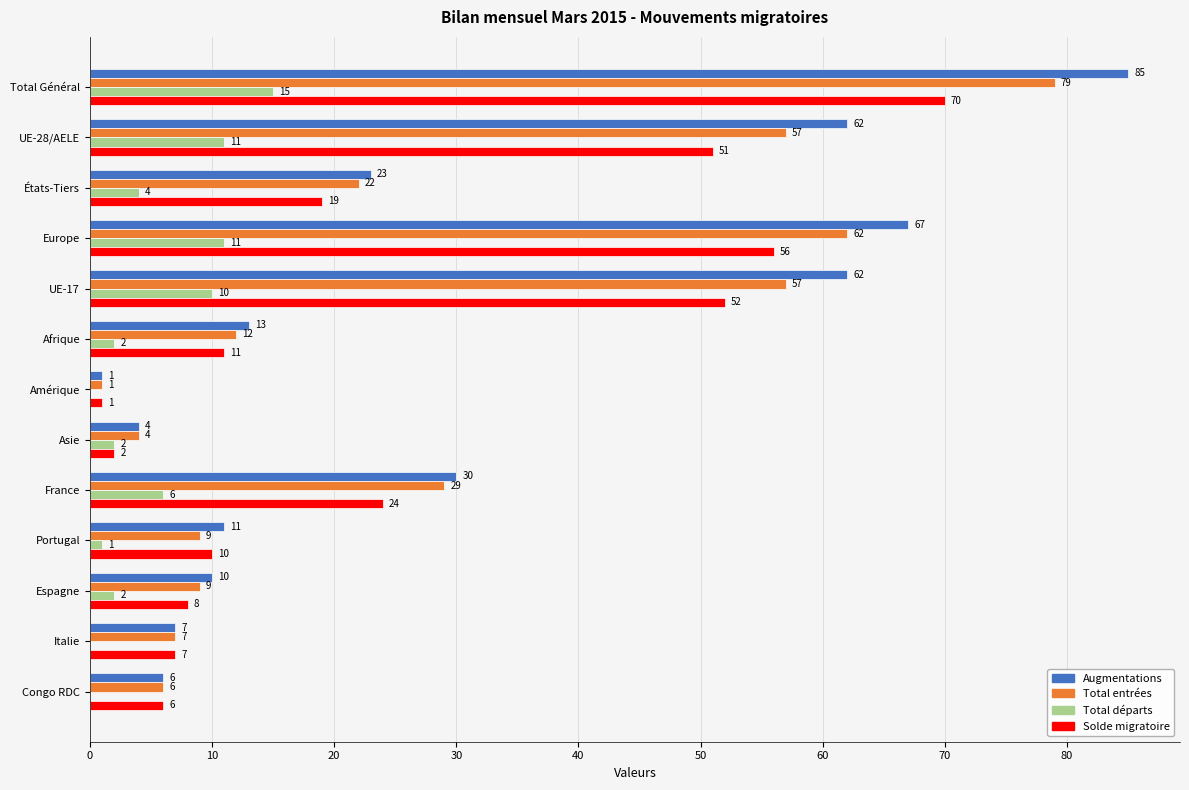

At which label is Augmentations closest to 43?

France